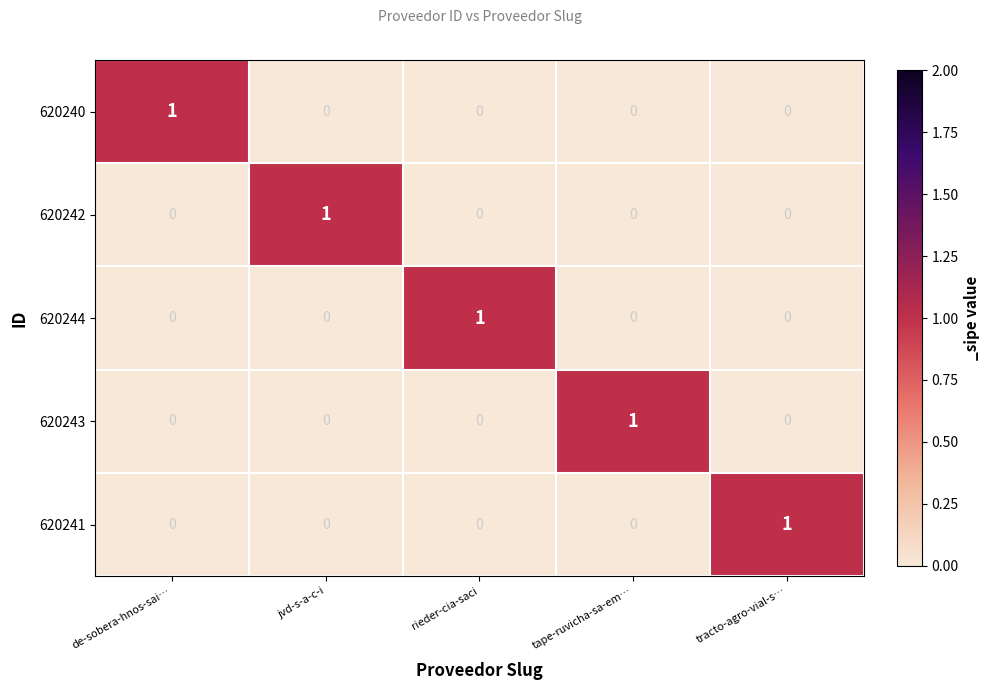

At how many categories does at least one series exceed 0?

5